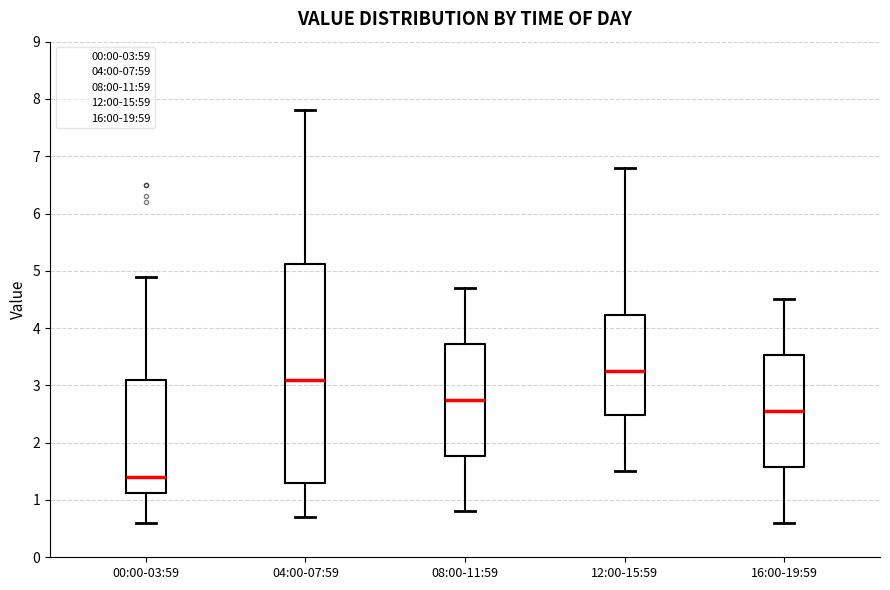

Which box's median line is the highest?

12:00-15:59